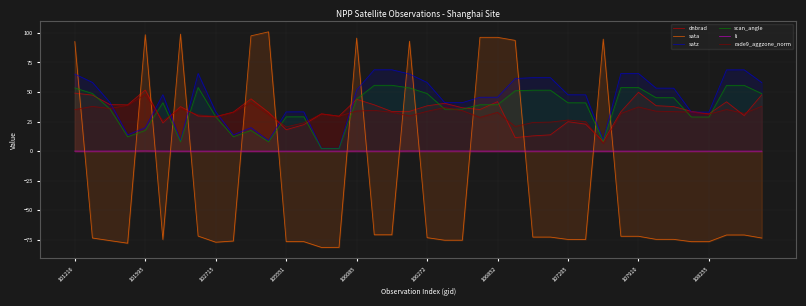

What are all the series names shown in the legend?

dnbrad, sata, satz, scan_angle, li, rade9_aggzone_norm